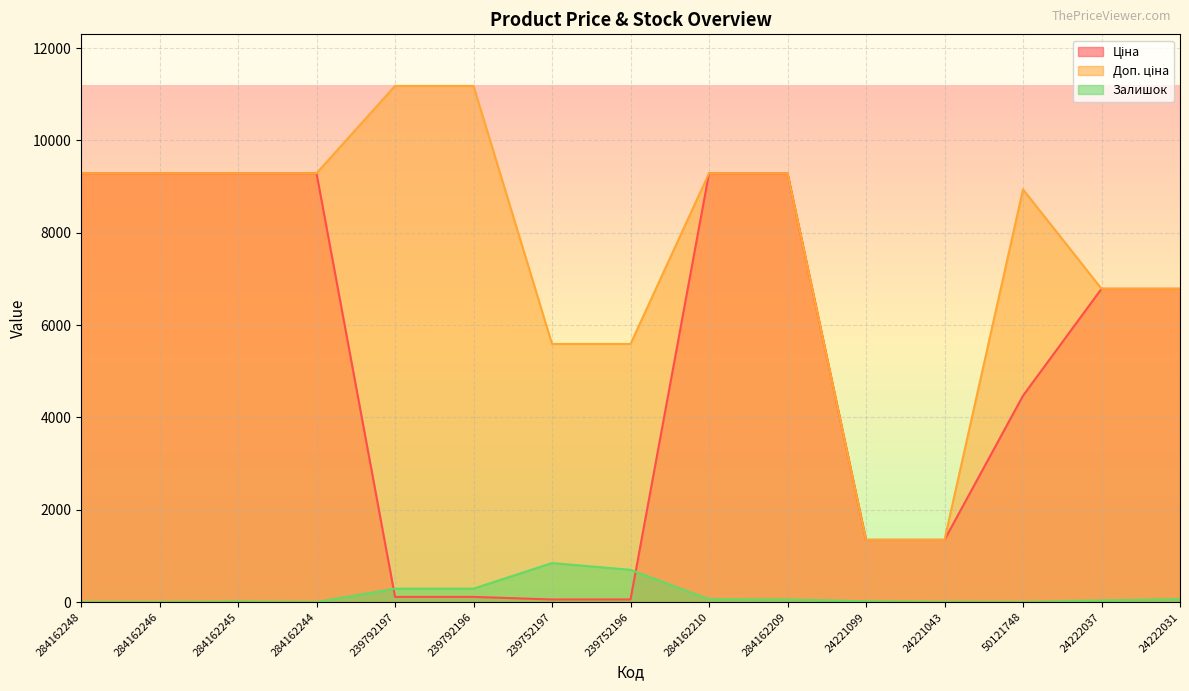

How many lines are shown in the chart?

3